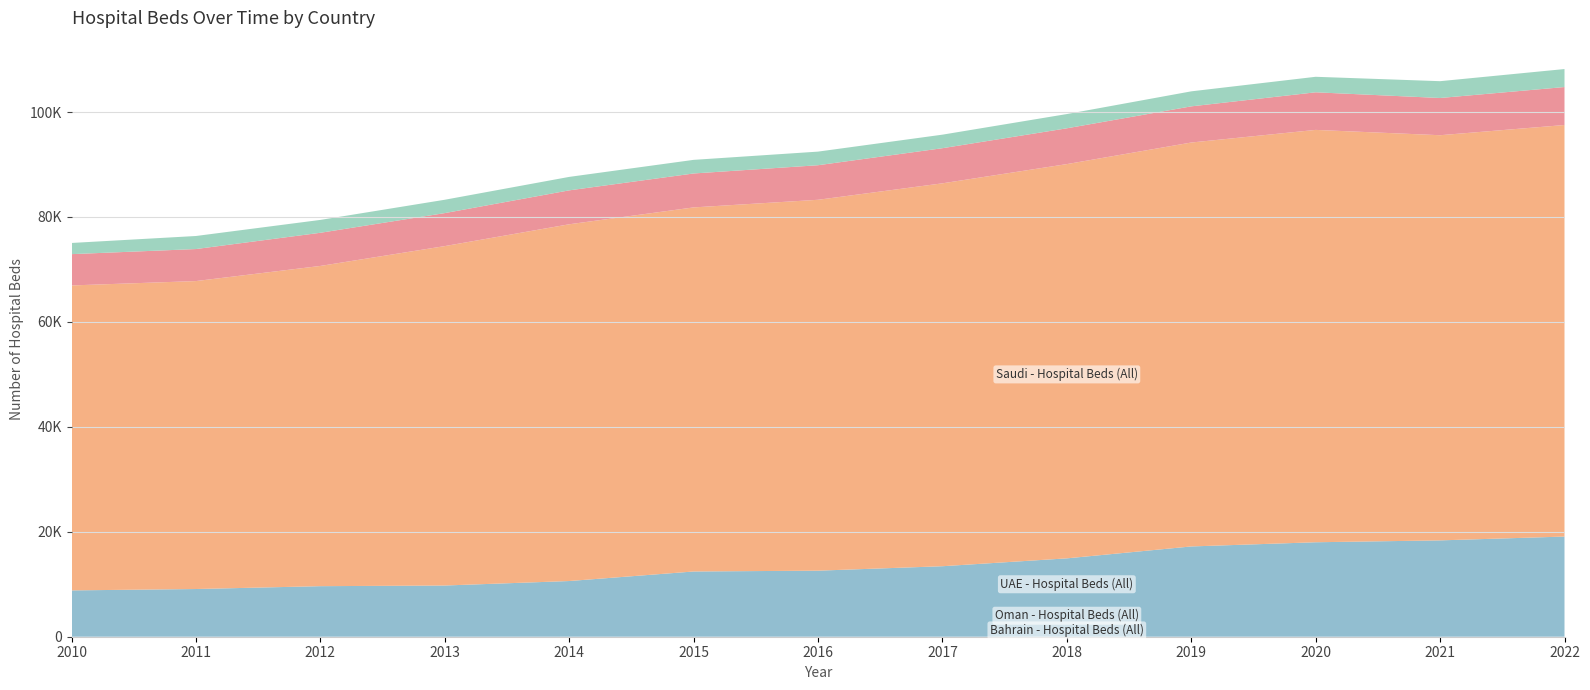

Reading right to left, what are all the values shown in this chart?

UAE - Hospital Beds (All): 19093	18363	18005	17207	14936	13437	12590	12434	10615	9760	9635	9092	8829
Saudi - Hospital Beds (All): 78440	77224	78596	76988	75146	72981	70691	69394	67997	64694	61036	58696	58126
Oman - Hospital Beds (All): 7238	7096	7168	6894	6824	6696	6588	6468	6467	6291	6322	6104	5966
Bahrain - Hospital Beds (All): 3428	3204	2955	2860	2716	2579	2593	2594	2564	2542	2451	2486	2130